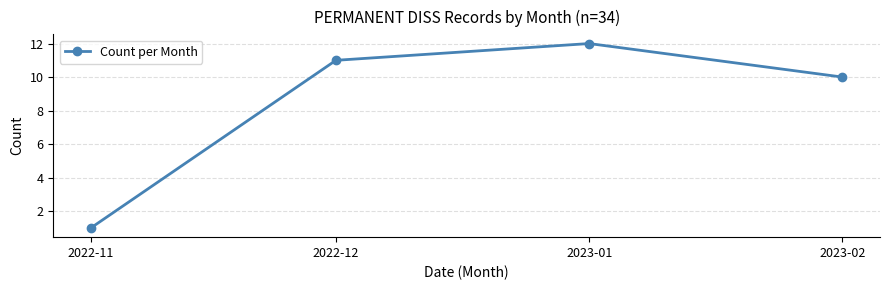

At which label is the value closest to 6?

2023-02